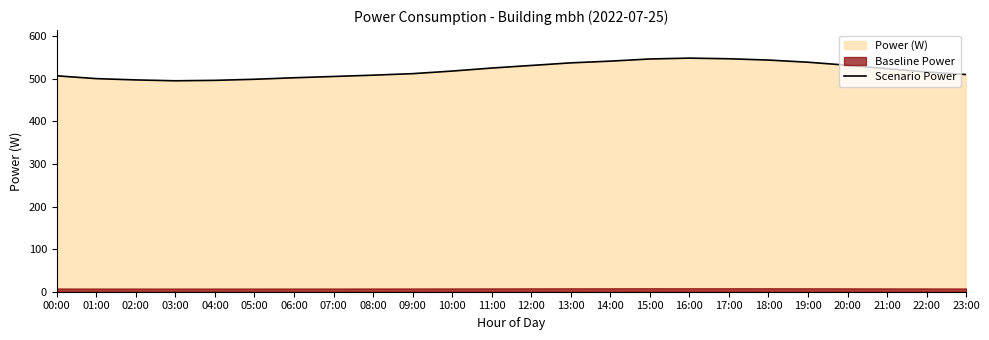

At which category does the chart reach its peak across all series?

16:00